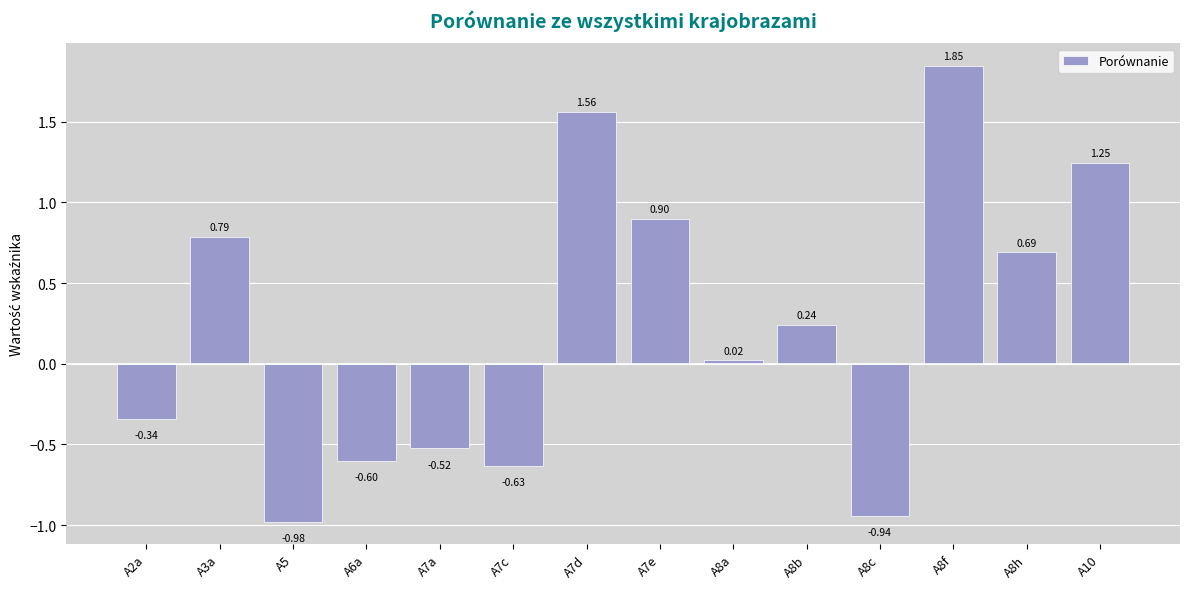

What is the sum of all values?

3.3